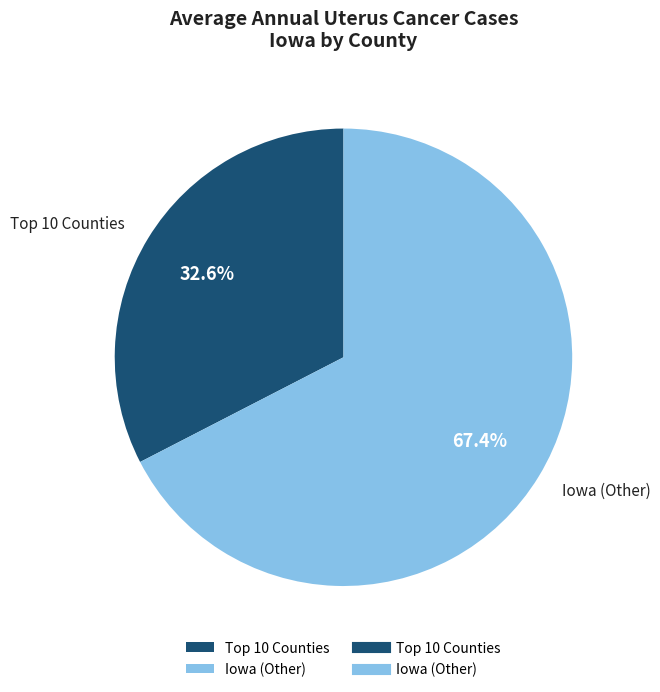

Rank the categories by value from lowest to highest.

Top 10 Counties, Iowa (Other)